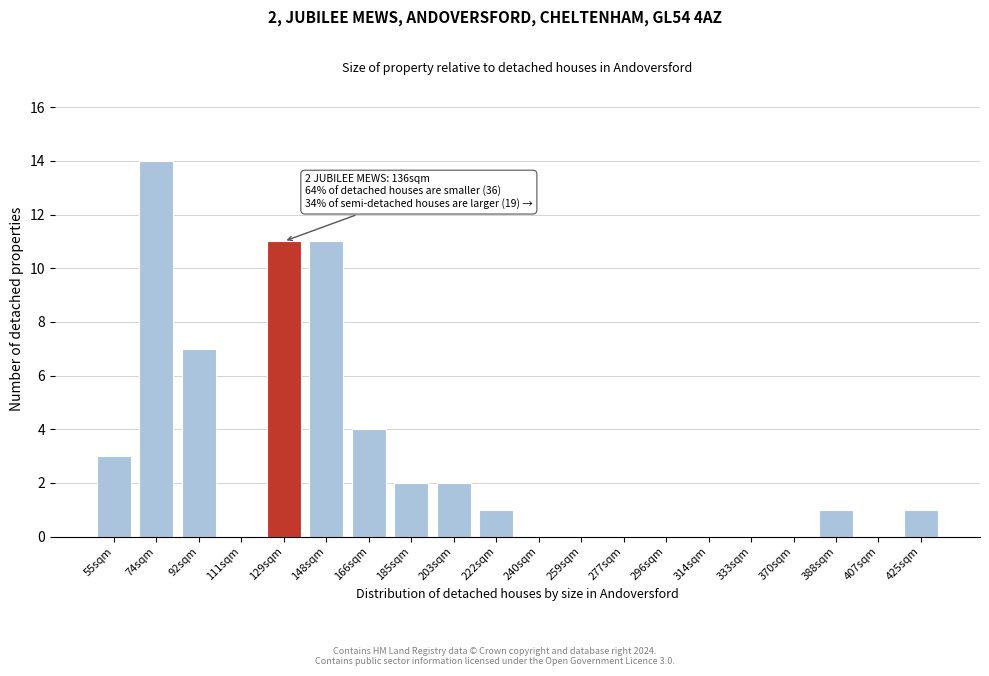

True or false: the data shows 0 at 259sqm.

True